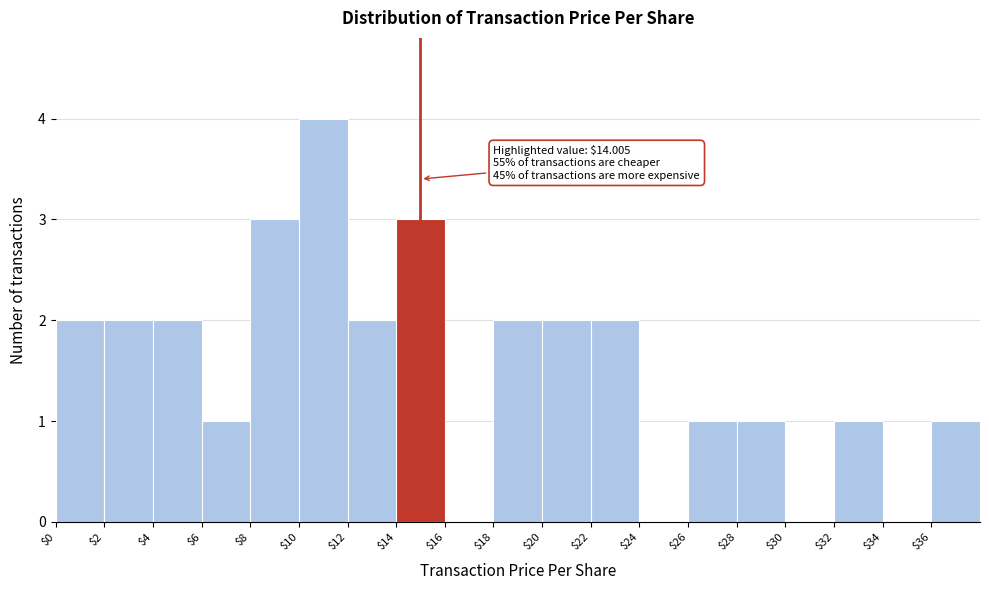

Which range on the x-axis has the tallest bar?

10 to 12